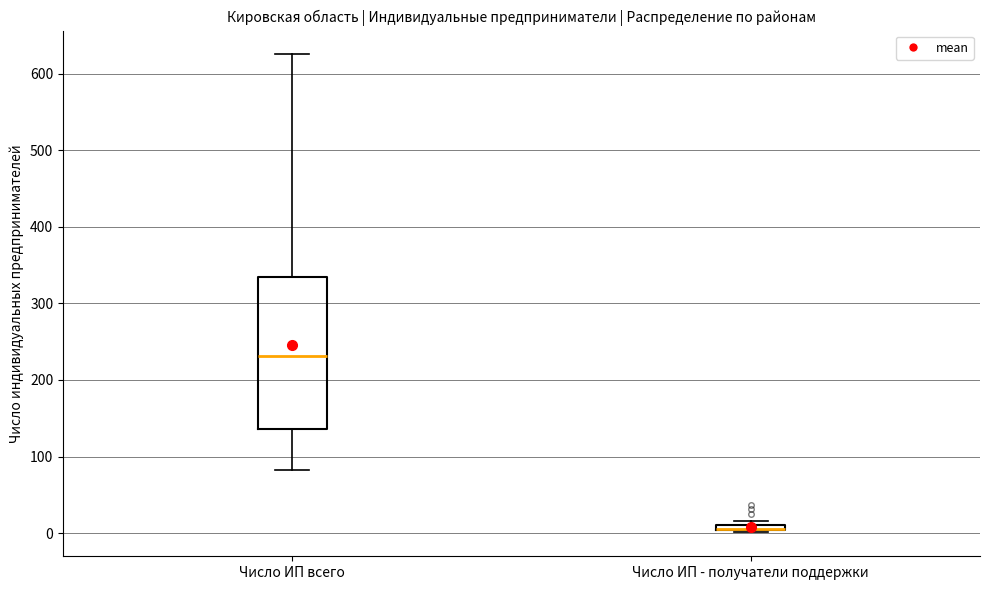

Which box is the tallest, from its lower edge to its upper edge?

Число ИП всего